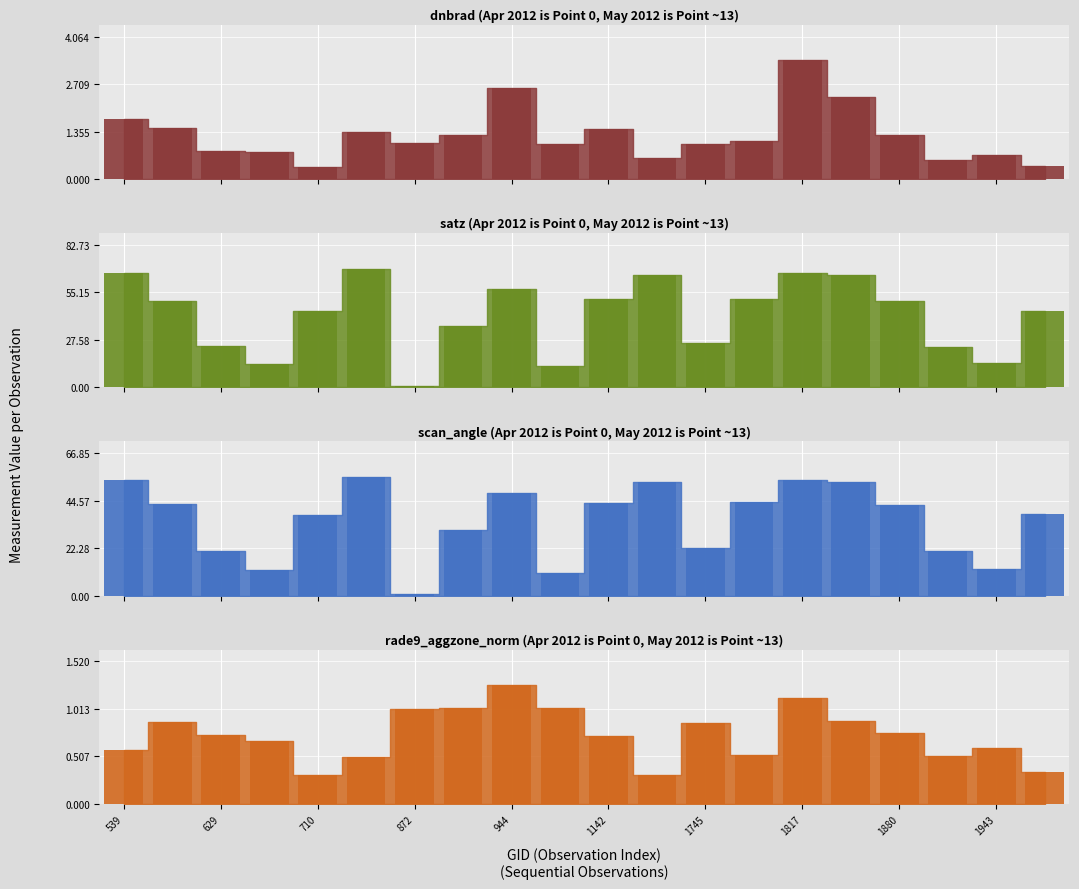

What is the difference between the maximum and second lowest values in the scan_angle (Apr 2012 is Point 0, May 2012 is Point ~13) series?

45.0